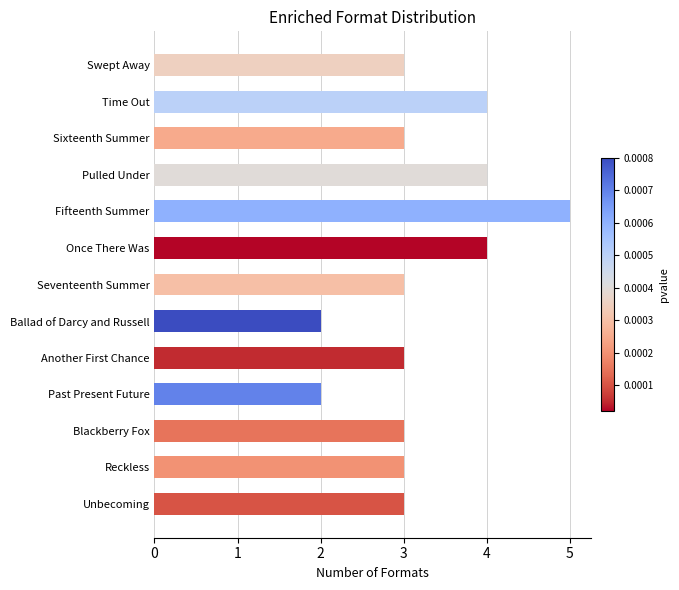

What is the minimum value shown in the chart?

2